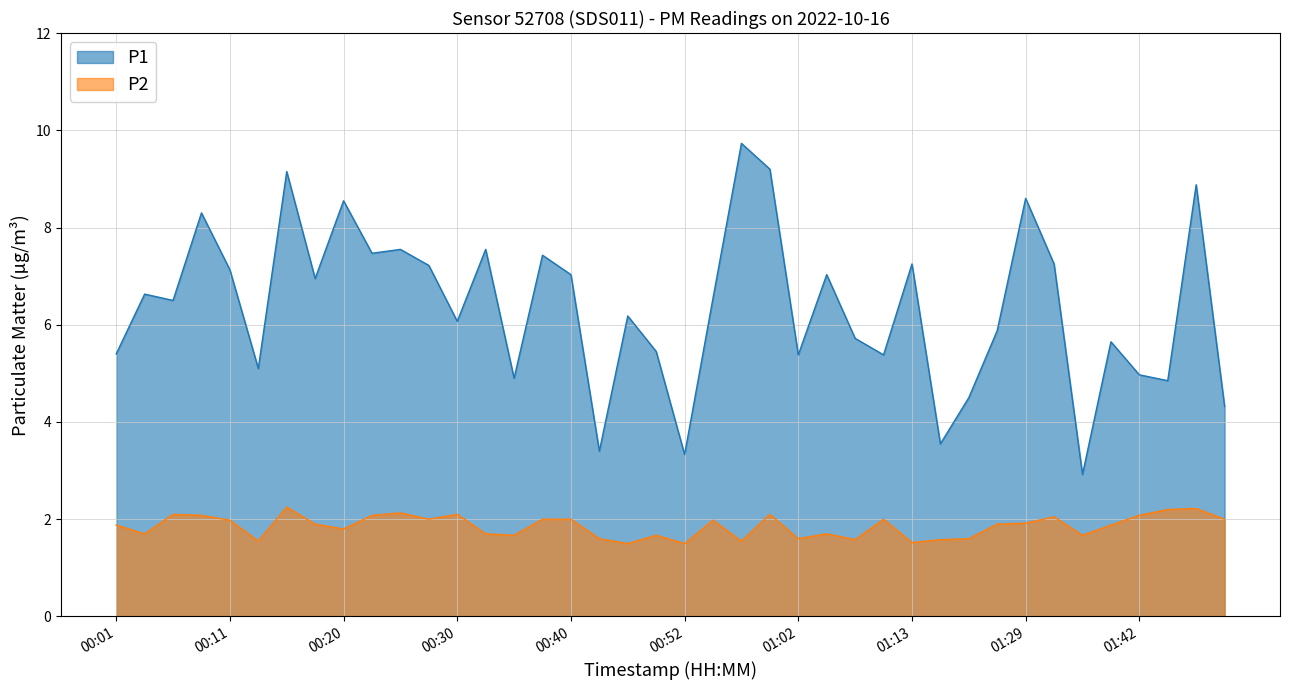

What is the difference between the highest and lowest values at 00:28?

5.2